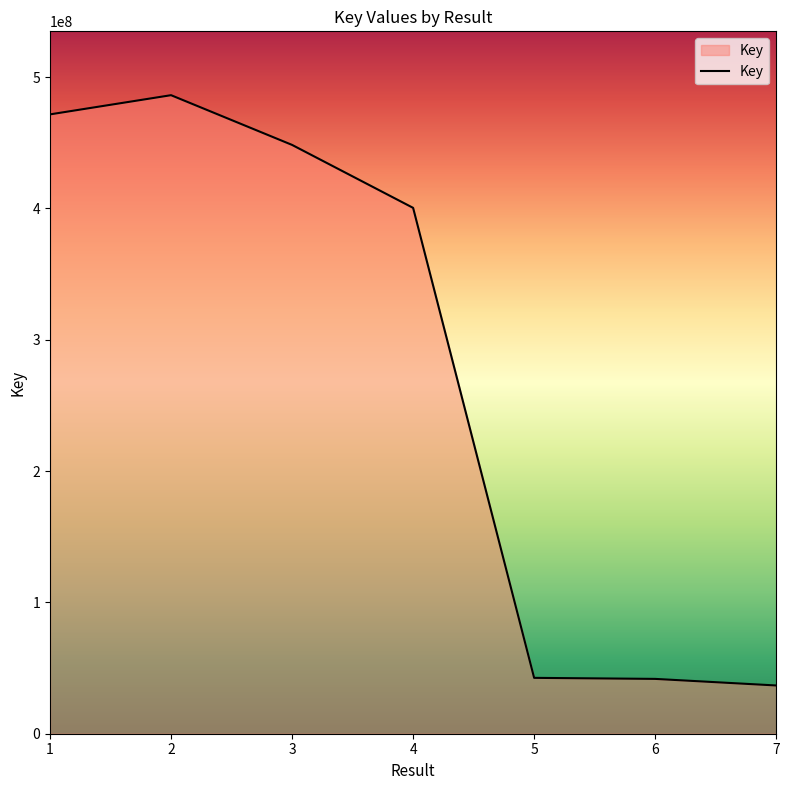

Where does the data first go above 400385526?

1